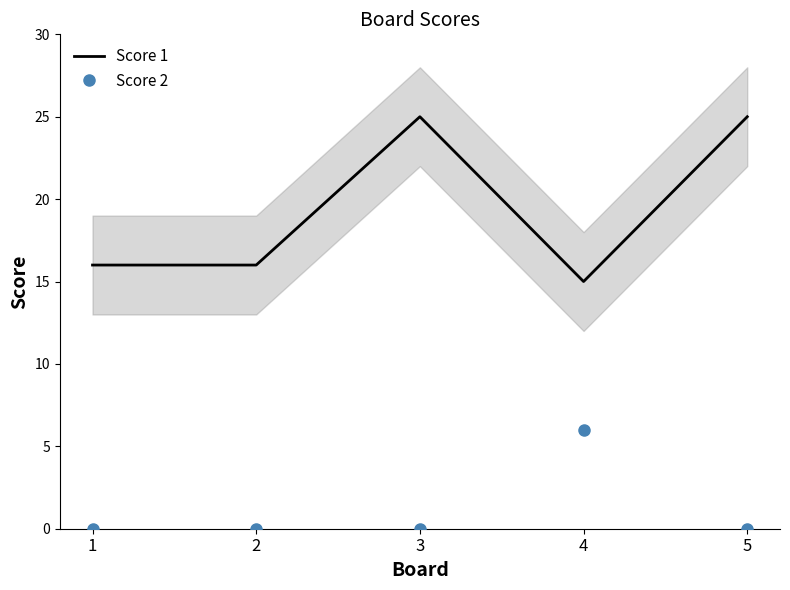

In Score 1, how many points are higher than both neighbors (excluding endpoints)?

1